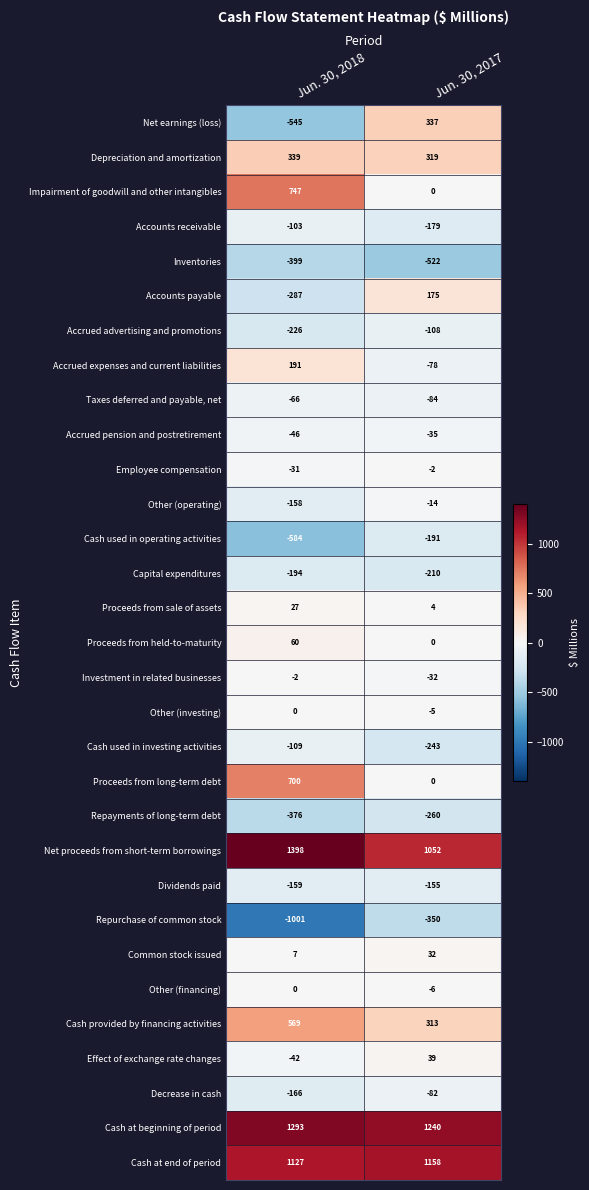

Which series has the largest total across all categories?

Cash at beginning of period